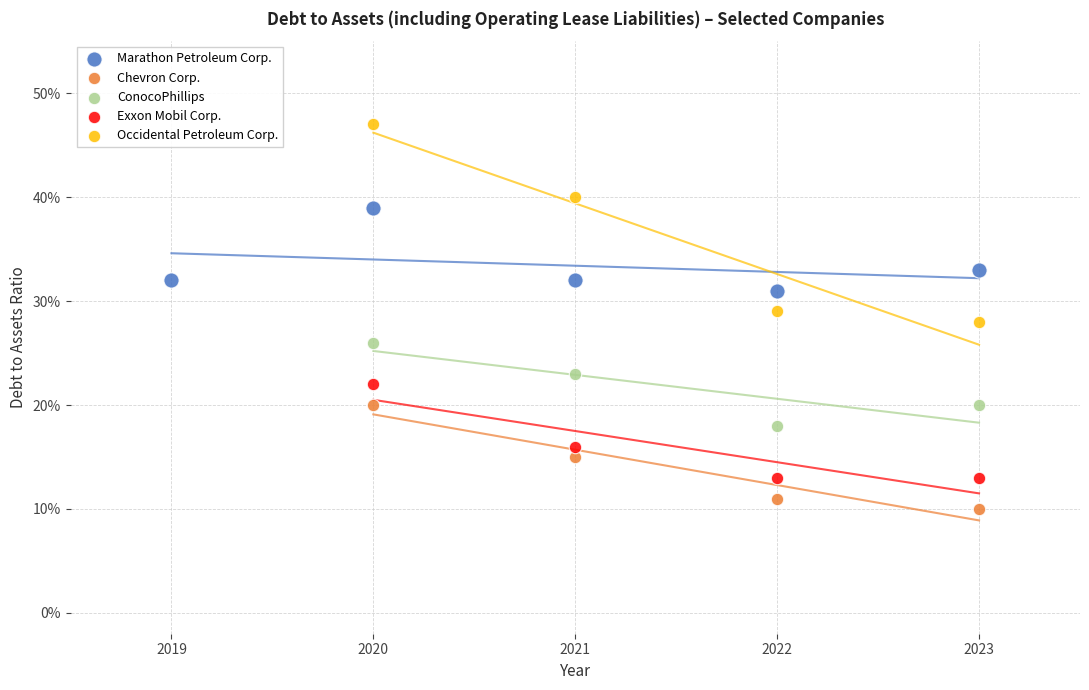

Which series reaches the minimum Y coordinate?

Chevron Corp.